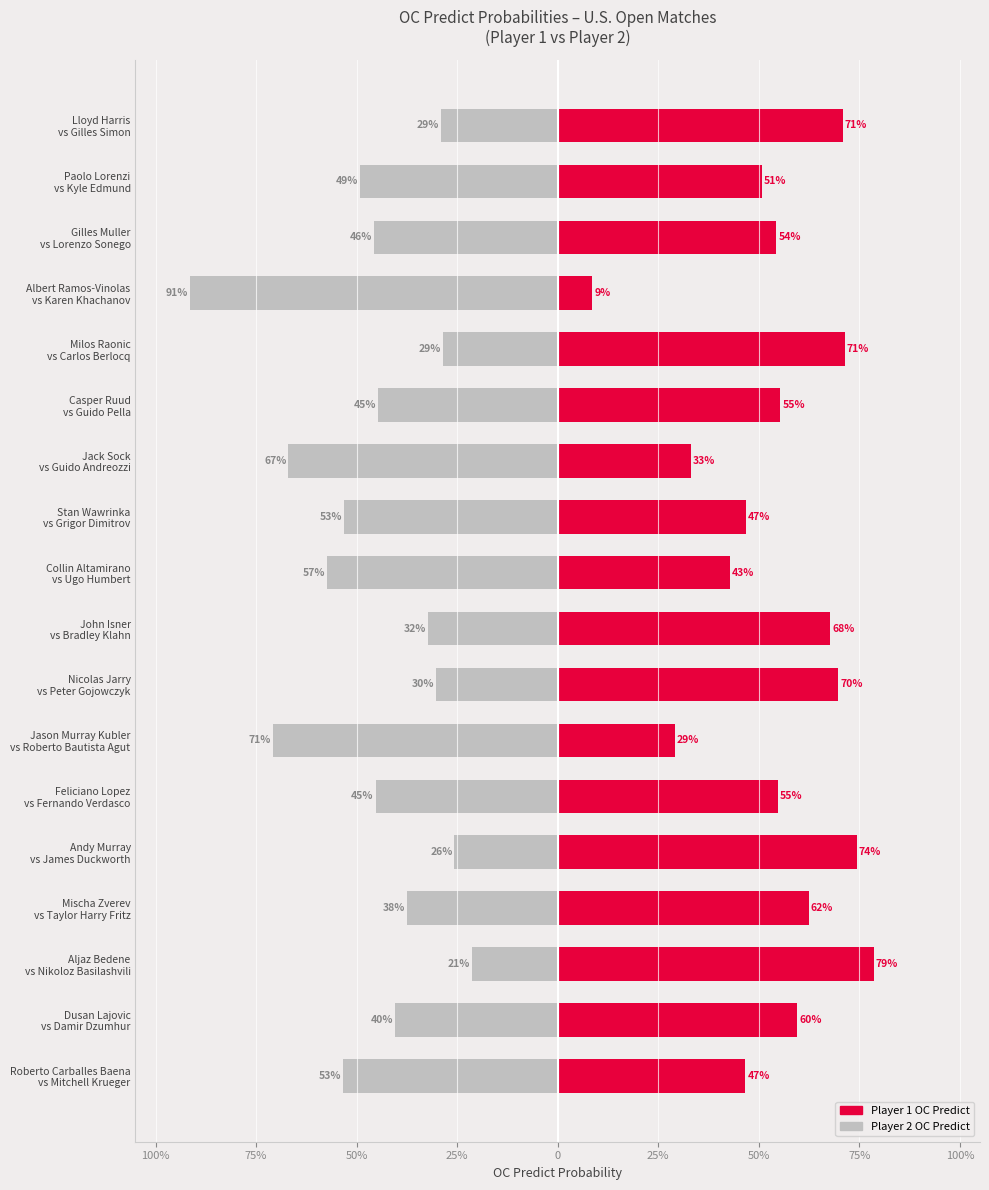

What is the difference between the maximum and minimum values in the Player 1 OC Predict series?

0.7